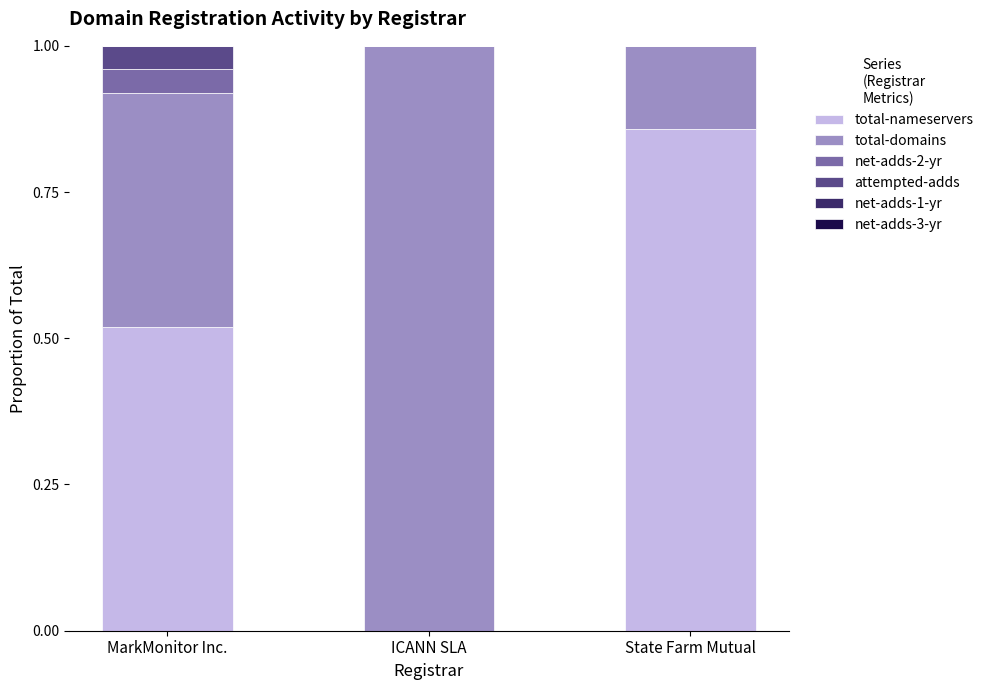

At which label does total-nameservers reach its peak?

State Farm Mutual